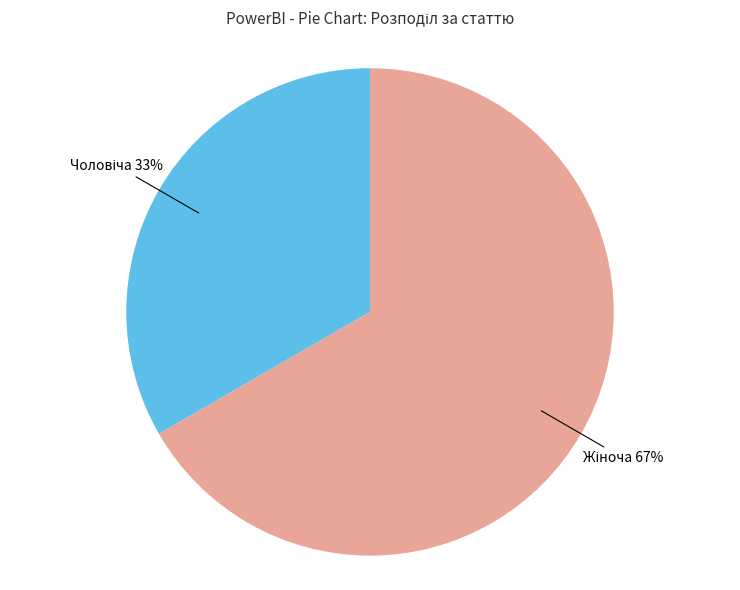

Does any single category account for the majority?

Yes